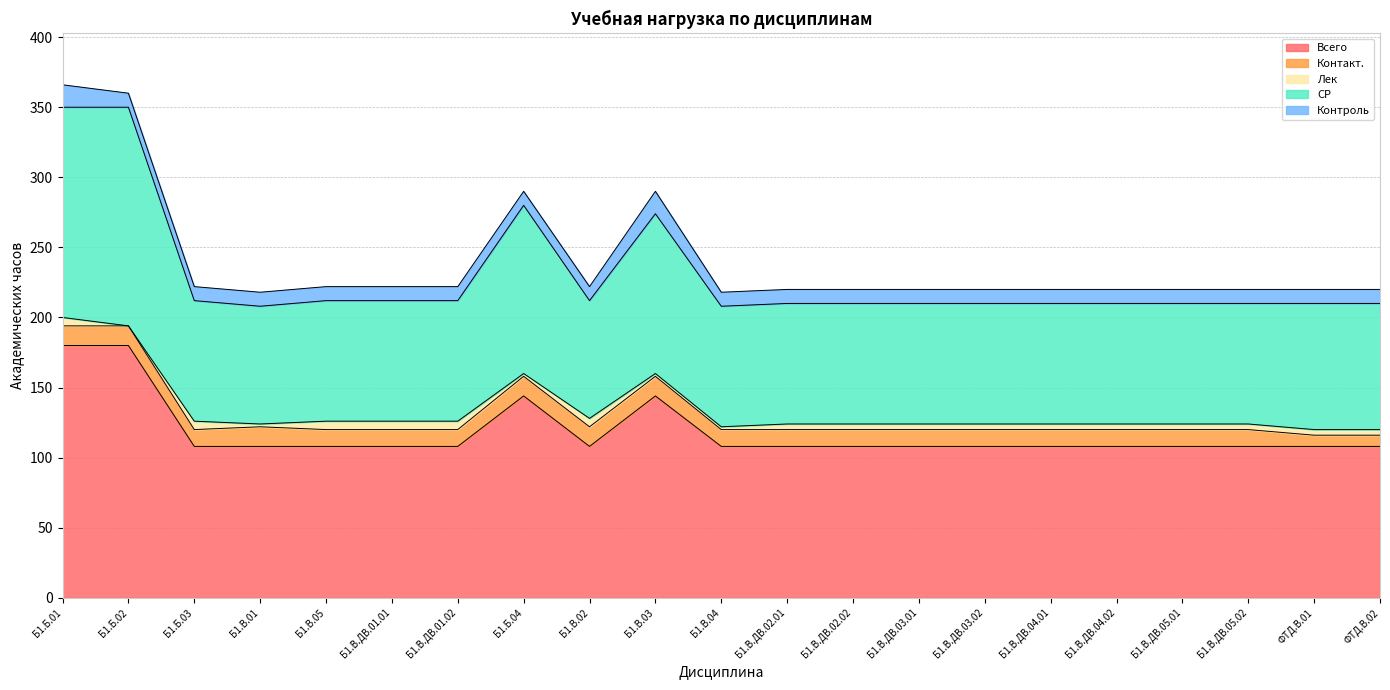

After their last crossing, which series has the higher values: Контакт. or Контроль?

Контроль